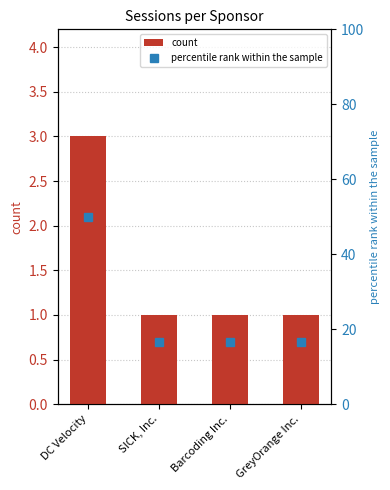

What is the total value across all series at SICK, Inc.?

17.7